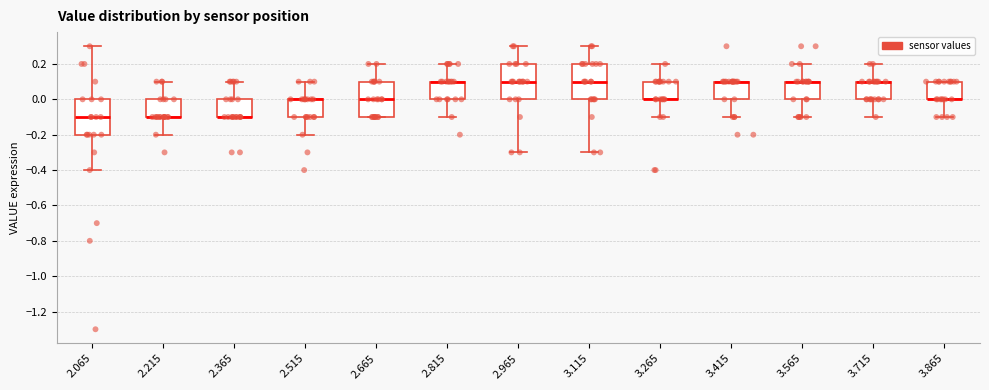

Where does the upper whisker of the box at x = 2.515 end on the y-axis? The values are not printed on the chart, so give them approximately, as read against the axis.

0.1